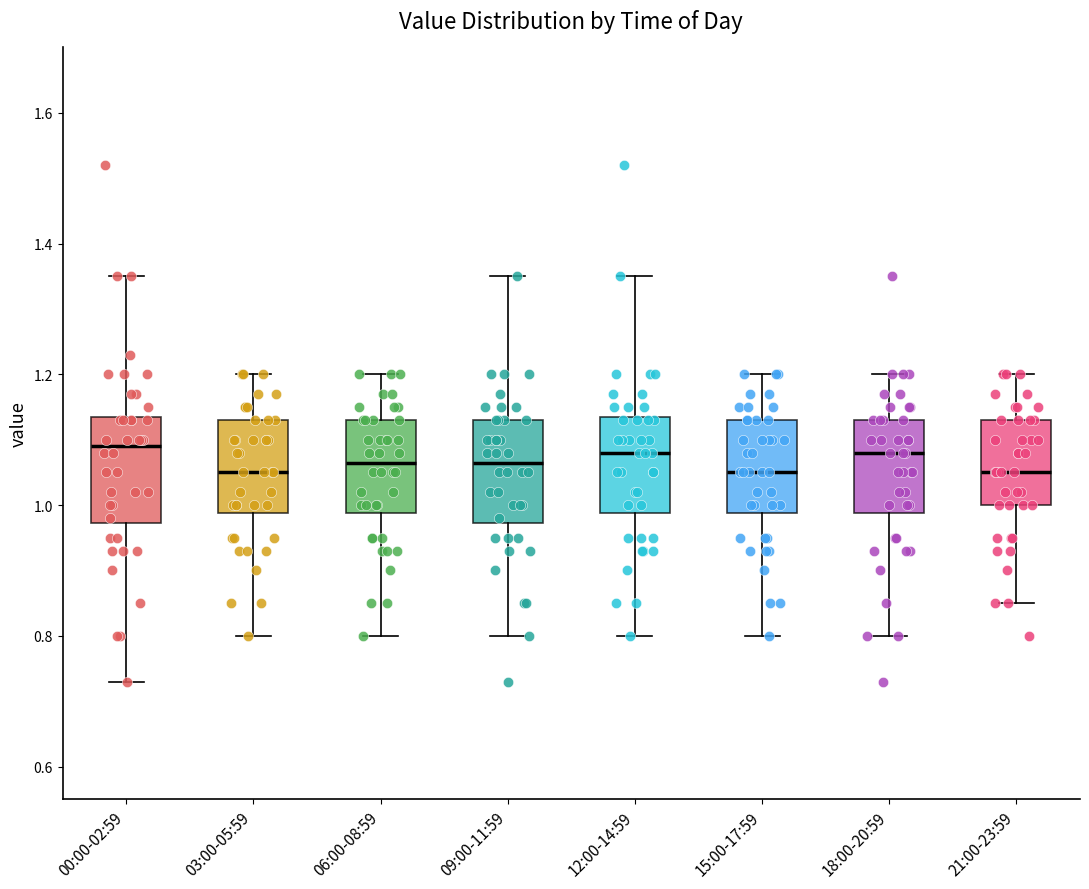

Reading left to right, transcribe this box plot: for each box, give where its median line is, the range the box spans, and where its two whiskers end, as read against the y-axis. The values are not printed on the chart, so give them approximately, as read against the axis.

00:00-02:59: median 1.10, box 0.98 to 1.14, whiskers 0.74 to 1.36
03:00-05:59: median 1.06, box 0.98 to 1.14, whiskers 0.80 to 1.20
06:00-08:59: median 1.06, box 0.98 to 1.14, whiskers 0.80 to 1.20
09:00-11:59: median 1.06, box 0.98 to 1.14, whiskers 0.80 to 1.36
12:00-14:59: median 1.08, box 0.98 to 1.14, whiskers 0.80 to 1.36
15:00-17:59: median 1.06, box 0.98 to 1.14, whiskers 0.80 to 1.20
18:00-20:59: median 1.08, box 0.98 to 1.14, whiskers 0.80 to 1.20
21:00-23:59: median 1.06, box 1.00 to 1.14, whiskers 0.86 to 1.20